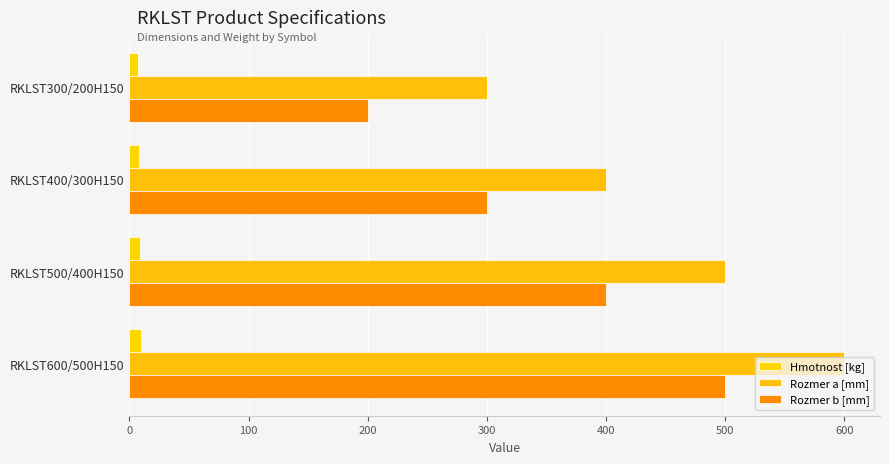

What is the maximum value for Rozmer b [mm]?

500.0